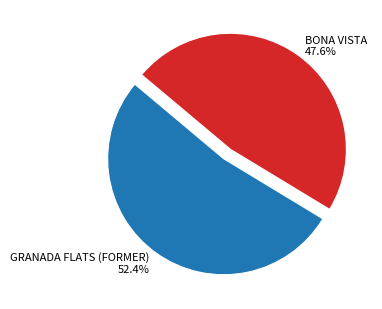

Do BONA VISTA and GRANADA FLATS (FORMER) together represent more than half of the pie?

Yes